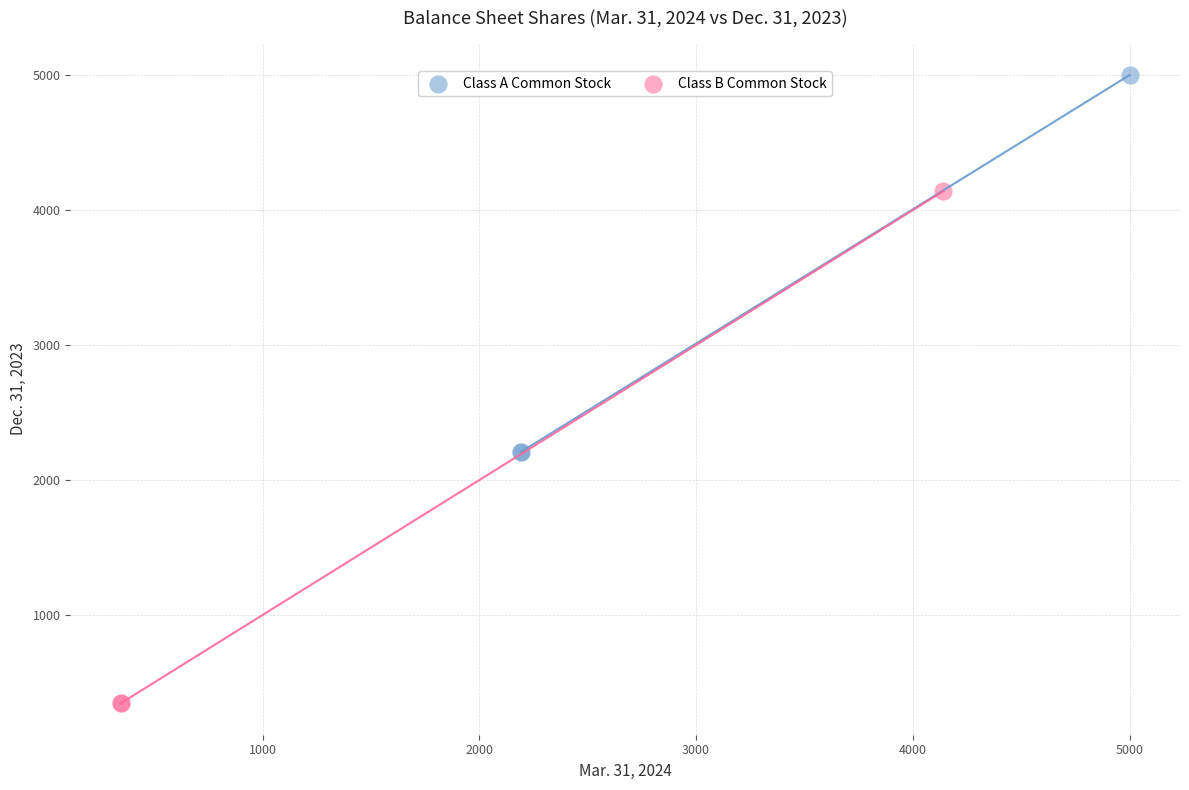

Which series reaches the maximum Y coordinate?

Class A Common Stock